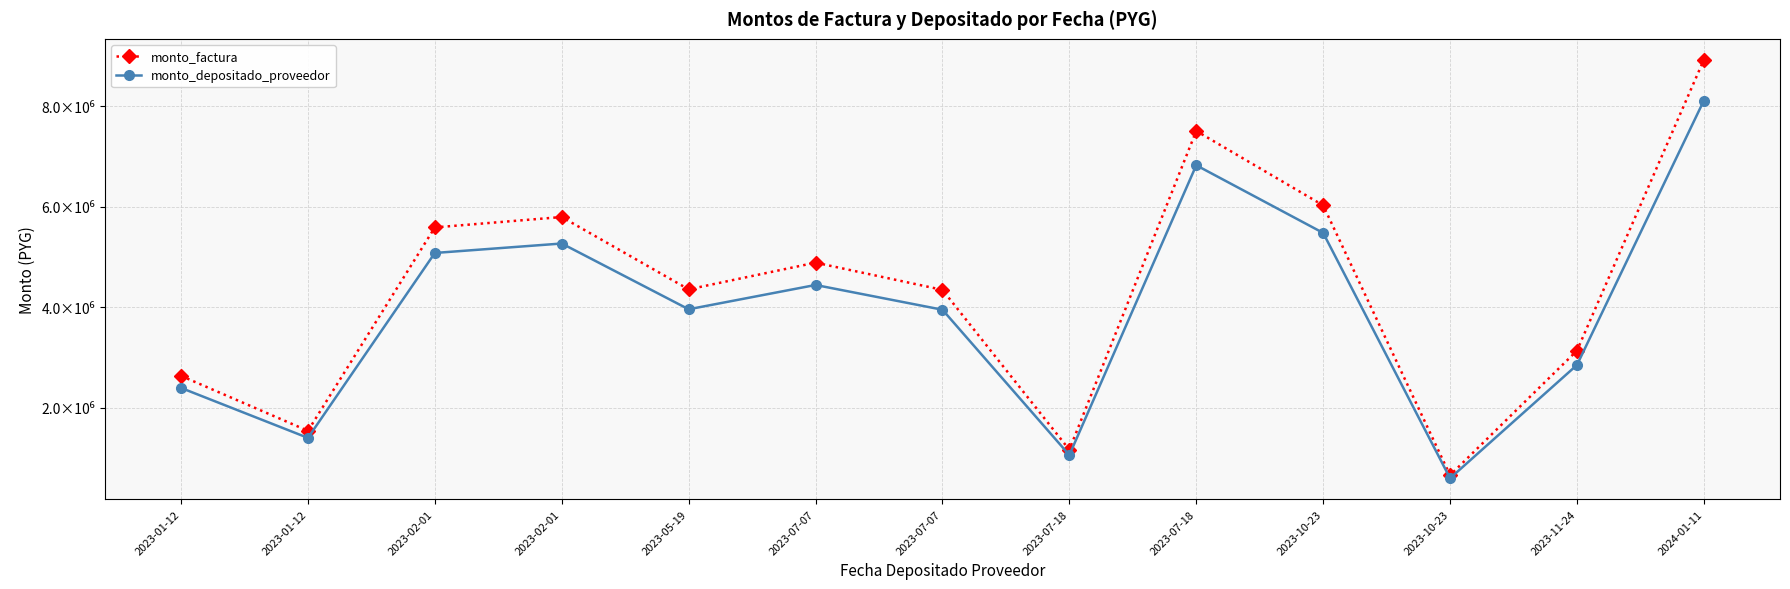

True or false: monto_depositado_proveedor and monto_factura intersect in this chart.

False